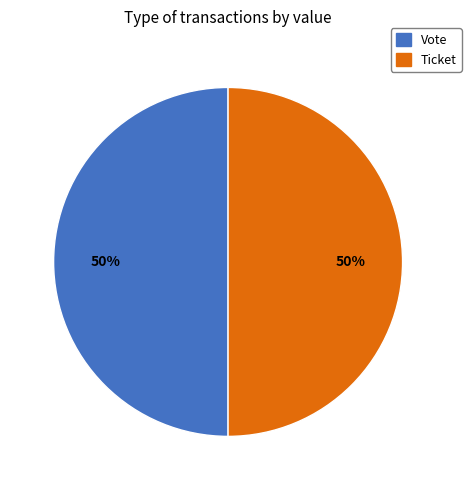

True or false: Ticket accounts for 50% of the total.

True